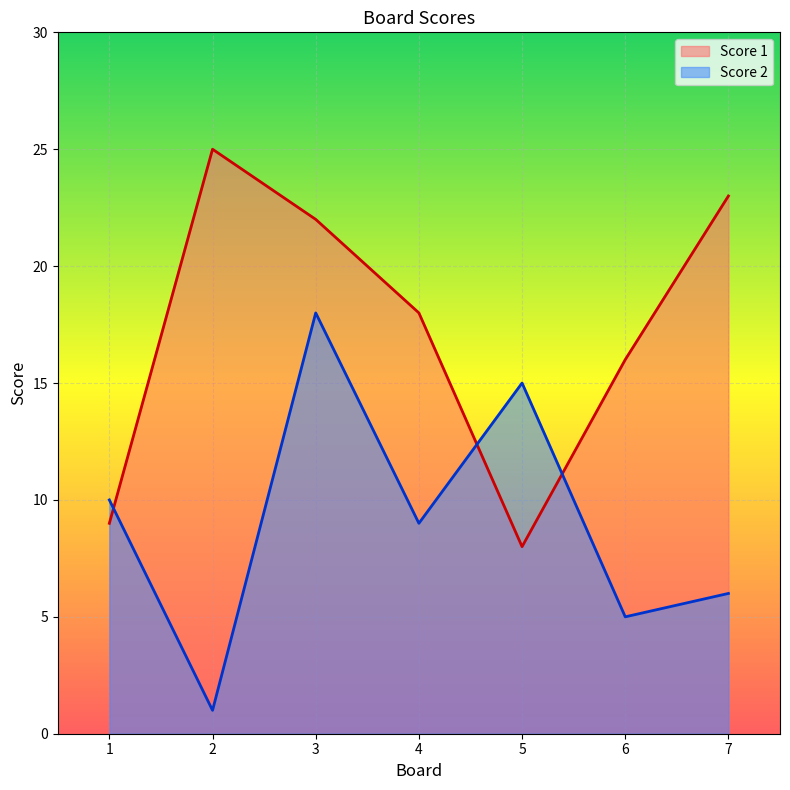

How many lines are shown in the chart?

2